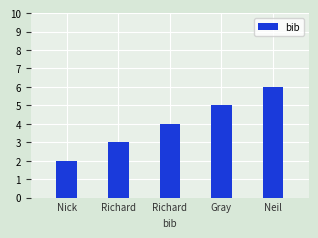

The value at Richard is 5. True or false?

False